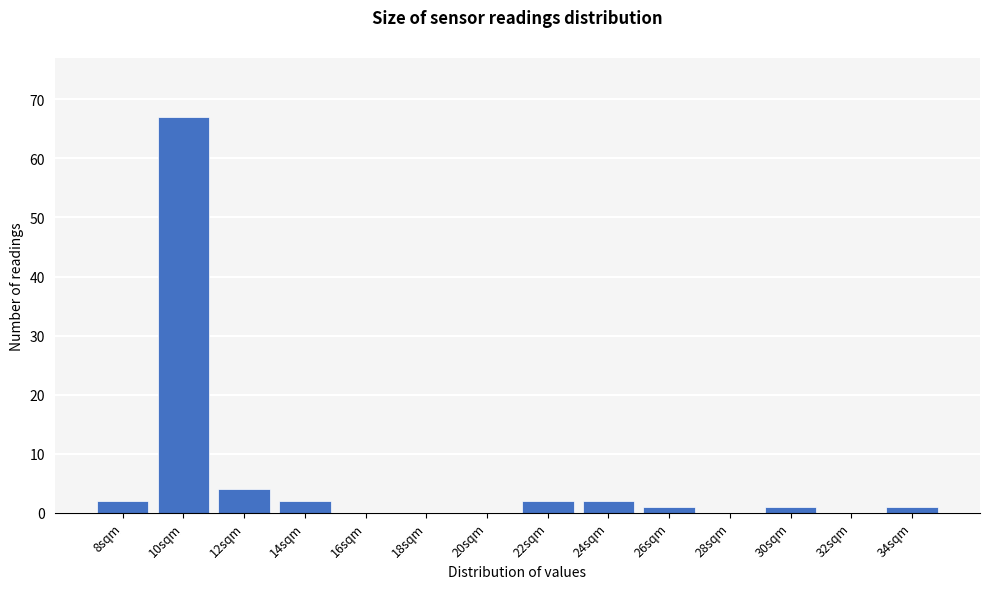

Reading left to right, what are all the values shown in this chart?

8sqm=2	10sqm=67	12sqm=4	14sqm=2	16sqm=0	18sqm=0	20sqm=0	22sqm=2	24sqm=2	26sqm=1	28sqm=0	30sqm=1	32sqm=0	34sqm=1